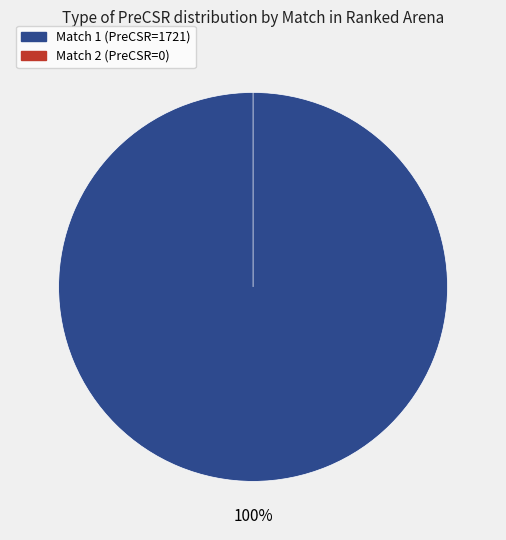

To the nearest percent, what is the average slice percentage?

50%